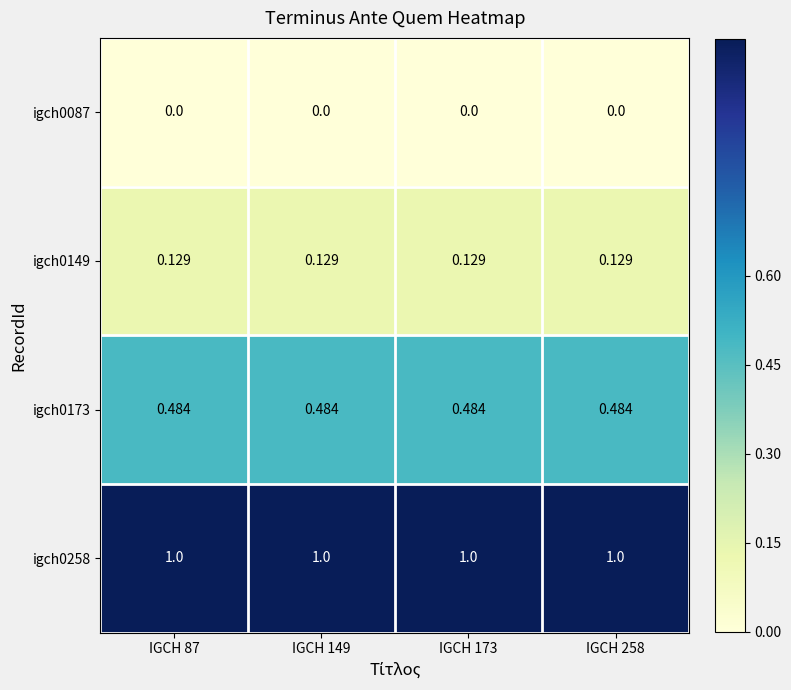

What is the total value across all series at IGCH 87?

1.6